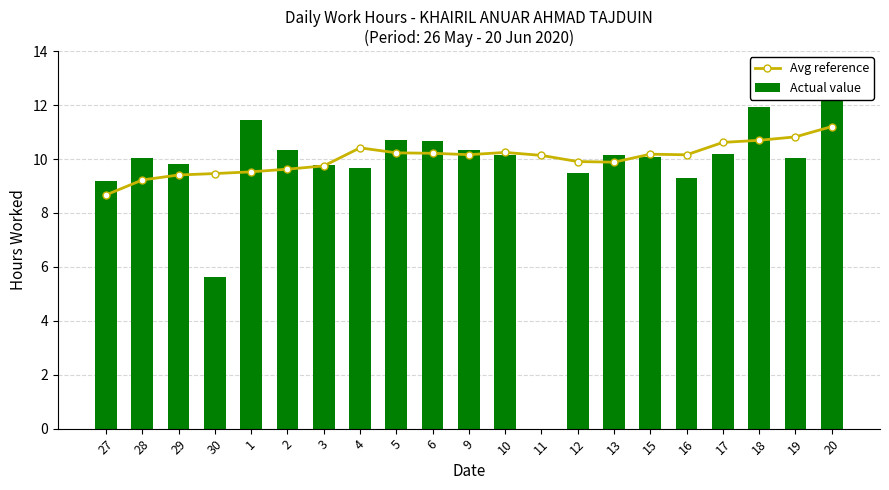

Reading left to right, transcribe all the data shown in this chart.

Avg reference: 8.7	9.2	9.4	9.5	9.5	9.6	9.7	10.4	10.2	10.2	10.2	10.2	10.1	9.9	9.9	10.2	10.2	10.6	10.7	10.8	11.2
Actual value: 9.2	10.0	9.8	5.6	11.4	10.3	9.8	9.7	10.7	10.7	10.3	10.1	0.0	9.5	10.2	10.1	9.3	10.2	11.9	10.0	12.7